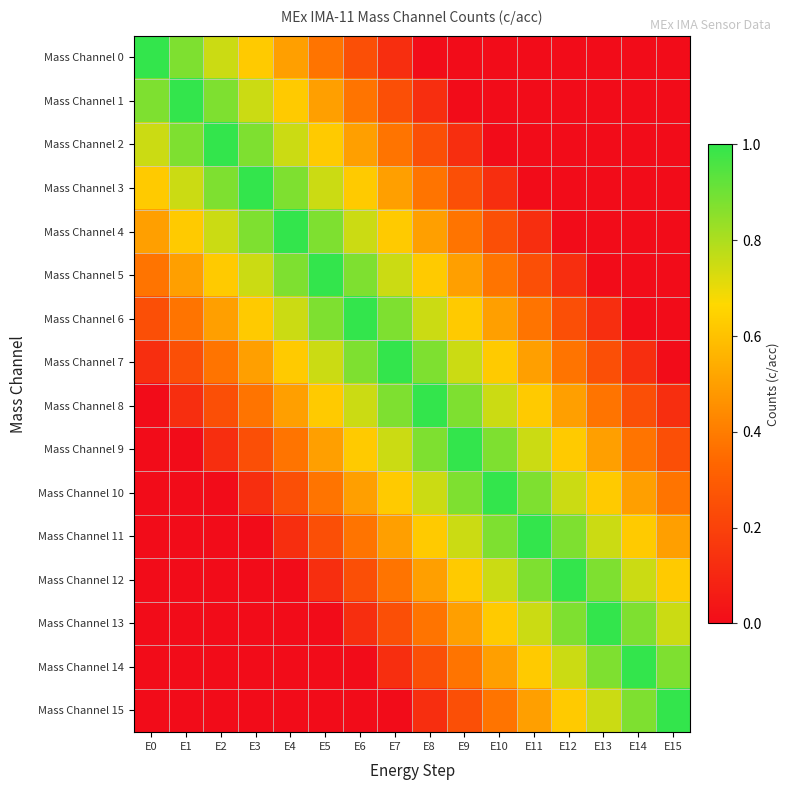

Reading left to right, extract all data points from this chart.

Mass Channel 0: E0=1.0	E1=0.9	E2=0.8	E3=0.6	E4=0.5	E5=0.4	E6=0.2	E7=0.1	E8=0.0	E9=0.0	E10=0.0	E11=0.0	E12=0.0	E13=0.0	E14=0.0	E15=0.0
Mass Channel 1: E0=0.9	E1=1.0	E2=0.9	E3=0.8	E4=0.6	E5=0.5	E6=0.4	E7=0.2	E8=0.1	E9=0.0	E10=0.0	E11=0.0	E12=0.0	E13=0.0	E14=0.0	E15=0.0
Mass Channel 2: E0=0.8	E1=0.9	E2=1.0	E3=0.9	E4=0.8	E5=0.6	E6=0.5	E7=0.4	E8=0.2	E9=0.1	E10=0.0	E11=0.0	E12=0.0	E13=0.0	E14=0.0	E15=0.0
Mass Channel 3: E0=0.6	E1=0.8	E2=0.9	E3=1.0	E4=0.9	E5=0.8	E6=0.6	E7=0.5	E8=0.4	E9=0.2	E10=0.1	E11=0.0	E12=0.0	E13=0.0	E14=0.0	E15=0.0
Mass Channel 4: E0=0.5	E1=0.6	E2=0.8	E3=0.9	E4=1.0	E5=0.9	E6=0.8	E7=0.6	E8=0.5	E9=0.4	E10=0.2	E11=0.1	E12=0.0	E13=0.0	E14=0.0	E15=0.0
Mass Channel 5: E0=0.4	E1=0.5	E2=0.6	E3=0.8	E4=0.9	E5=1.0	E6=0.9	E7=0.8	E8=0.6	E9=0.5	E10=0.4	E11=0.2	E12=0.1	E13=0.0	E14=0.0	E15=0.0
Mass Channel 6: E0=0.2	E1=0.4	E2=0.5	E3=0.6	E4=0.8	E5=0.9	E6=1.0	E7=0.9	E8=0.8	E9=0.6	E10=0.5	E11=0.4	E12=0.2	E13=0.1	E14=0.0	E15=0.0
Mass Channel 7: E0=0.1	E1=0.2	E2=0.4	E3=0.5	E4=0.6	E5=0.8	E6=0.9	E7=1.0	E8=0.9	E9=0.8	E10=0.6	E11=0.5	E12=0.4	E13=0.2	E14=0.1	E15=0.0
Mass Channel 8: E0=0.0	E1=0.1	E2=0.2	E3=0.4	E4=0.5	E5=0.6	E6=0.8	E7=0.9	E8=1.0	E9=0.9	E10=0.8	E11=0.6	E12=0.5	E13=0.4	E14=0.2	E15=0.1
Mass Channel 9: E0=0.0	E1=0.0	E2=0.1	E3=0.2	E4=0.4	E5=0.5	E6=0.6	E7=0.8	E8=0.9	E9=1.0	E10=0.9	E11=0.8	E12=0.6	E13=0.5	E14=0.4	E15=0.2
Mass Channel 10: E0=0.0	E1=0.0	E2=0.0	E3=0.1	E4=0.2	E5=0.4	E6=0.5	E7=0.6	E8=0.8	E9=0.9	E10=1.0	E11=0.9	E12=0.8	E13=0.6	E14=0.5	E15=0.4
Mass Channel 11: E0=0.0	E1=0.0	E2=0.0	E3=0.0	E4=0.1	E5=0.2	E6=0.4	E7=0.5	E8=0.6	E9=0.8	E10=0.9	E11=1.0	E12=0.9	E13=0.8	E14=0.6	E15=0.5
Mass Channel 12: E0=0.0	E1=0.0	E2=0.0	E3=0.0	E4=0.0	E5=0.1	E6=0.2	E7=0.4	E8=0.5	E9=0.6	E10=0.8	E11=0.9	E12=1.0	E13=0.9	E14=0.8	E15=0.6
Mass Channel 13: E0=0.0	E1=0.0	E2=0.0	E3=0.0	E4=0.0	E5=0.0	E6=0.1	E7=0.2	E8=0.4	E9=0.5	E10=0.6	E11=0.8	E12=0.9	E13=1.0	E14=0.9	E15=0.8
Mass Channel 14: E0=0.0	E1=0.0	E2=0.0	E3=0.0	E4=0.0	E5=0.0	E6=0.0	E7=0.1	E8=0.2	E9=0.4	E10=0.5	E11=0.6	E12=0.8	E13=0.9	E14=1.0	E15=0.9
Mass Channel 15: E0=0.0	E1=0.0	E2=0.0	E3=0.0	E4=0.0	E5=0.0	E6=0.0	E7=0.0	E8=0.1	E9=0.2	E10=0.4	E11=0.5	E12=0.6	E13=0.8	E14=0.9	E15=1.0